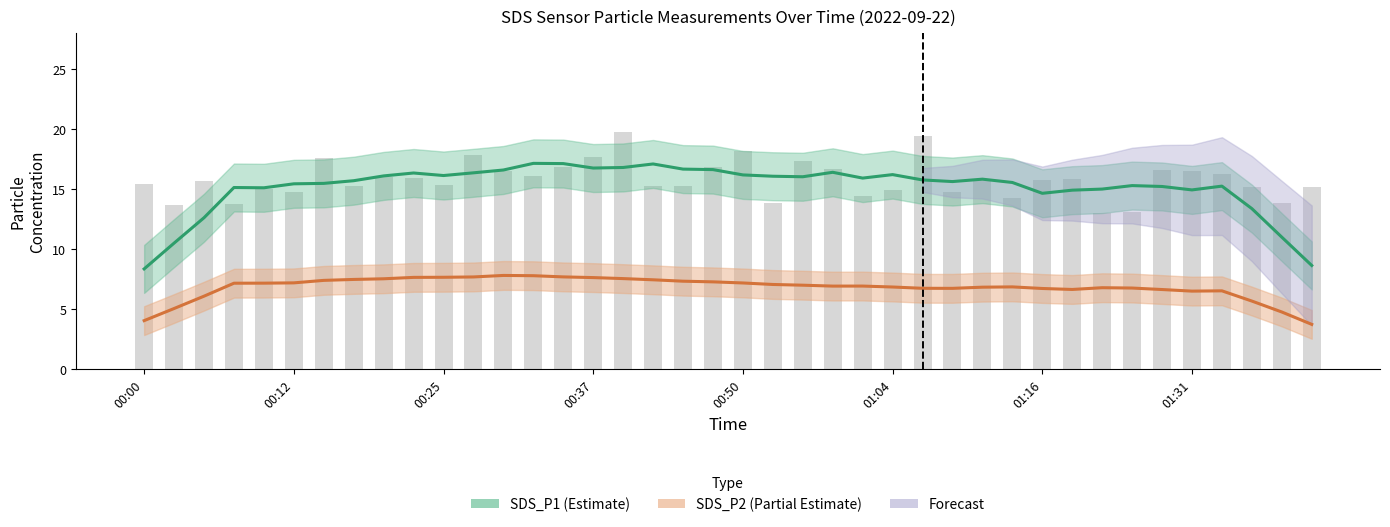

Which series has the largest total across all categories?

SDS_P1 (Estimate)